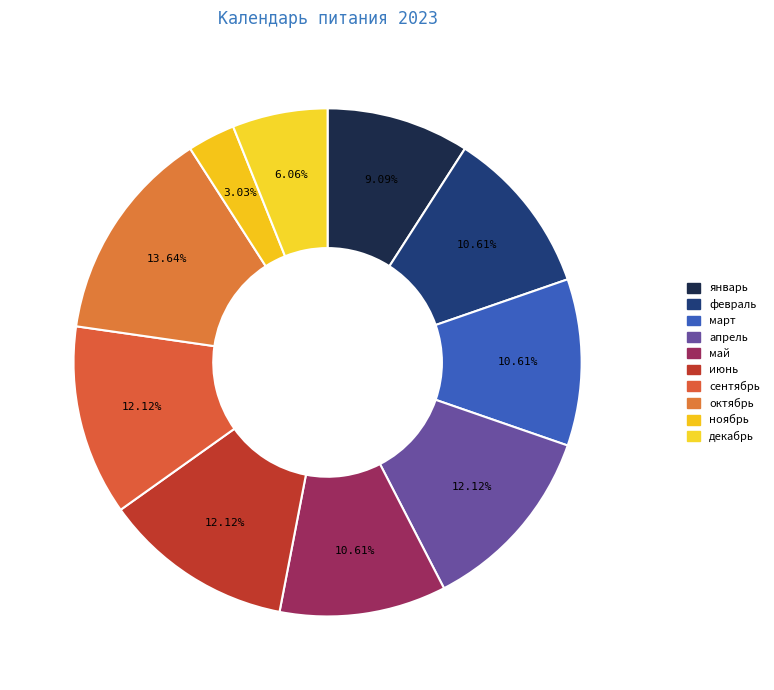

How many segments does this pie chart have?

10